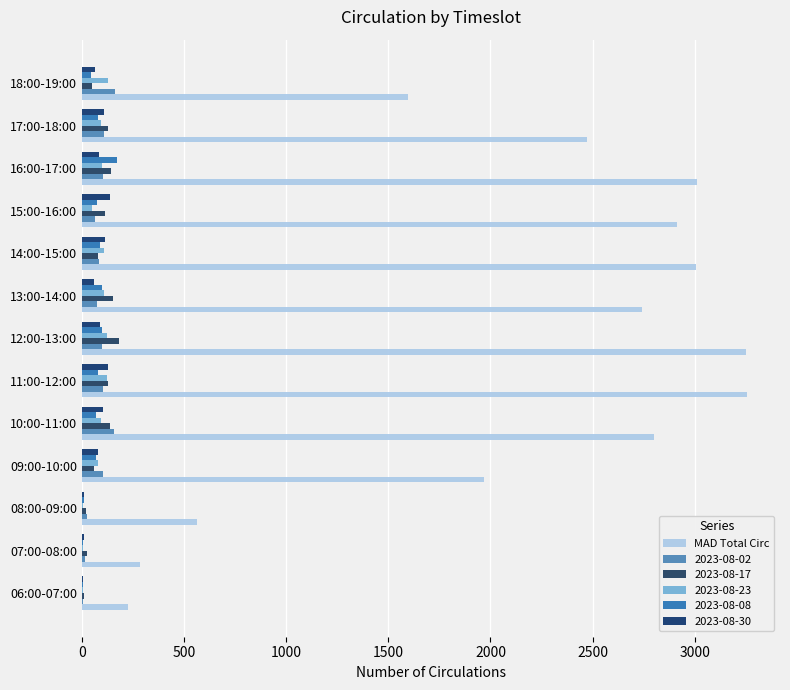

Count the number of data series in this chart.

6